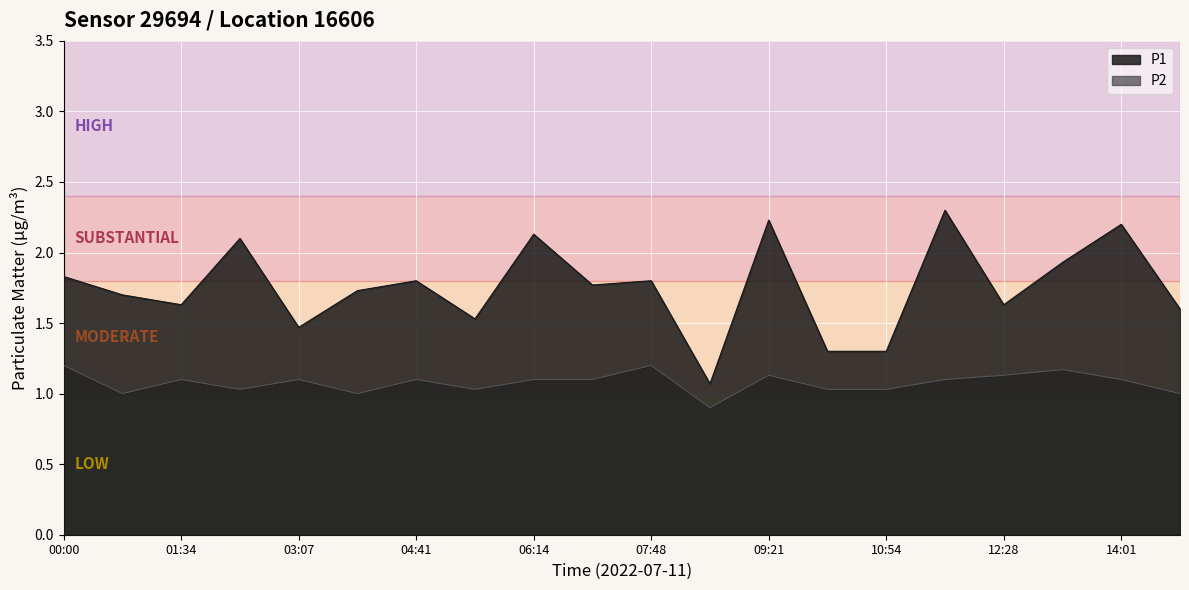

Where is the first local minimum for P2?

00:47